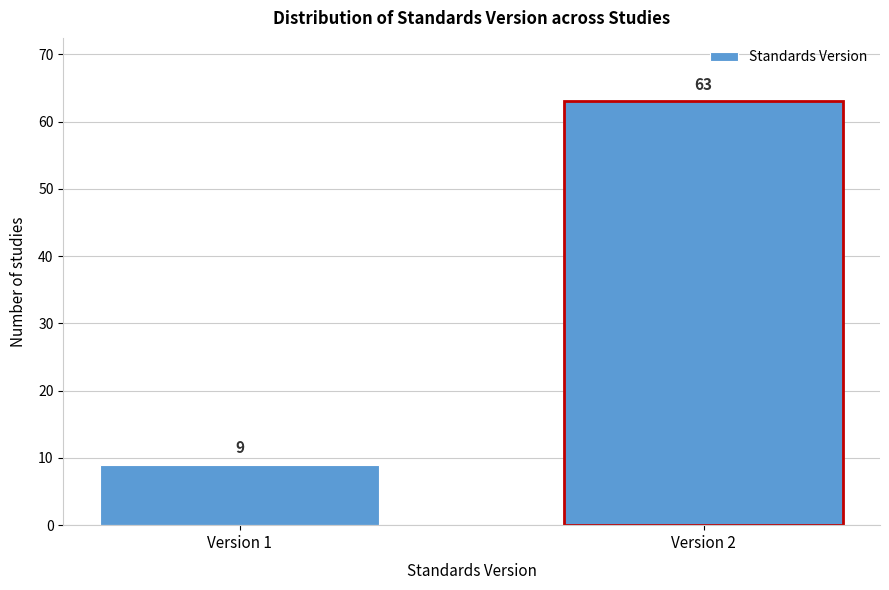

Reading left to right, transcribe all the data shown in this chart.

9	63